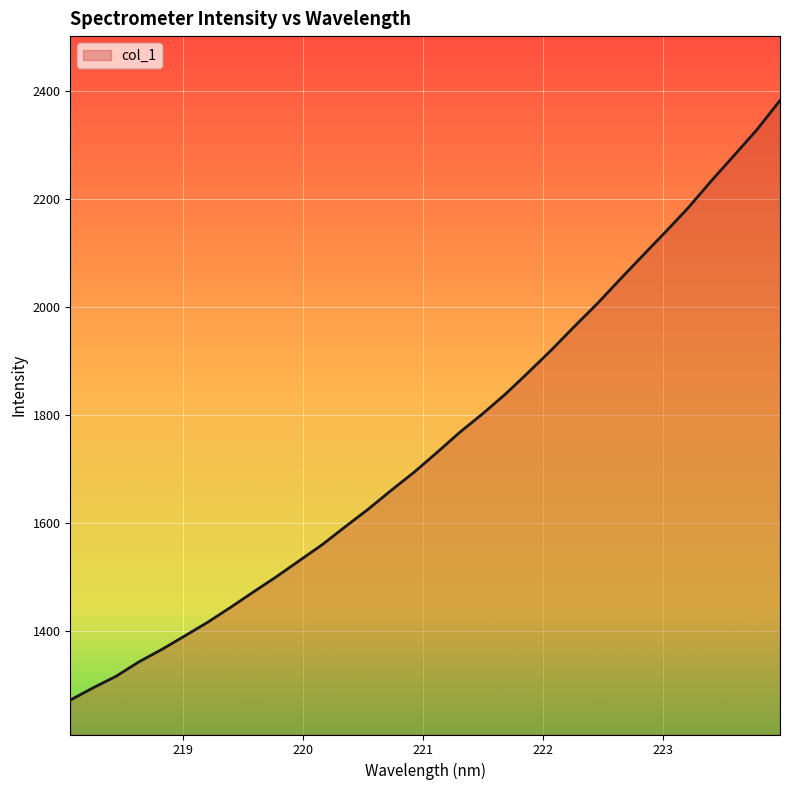

What is the difference between the maximum and minimum values?

1109.3